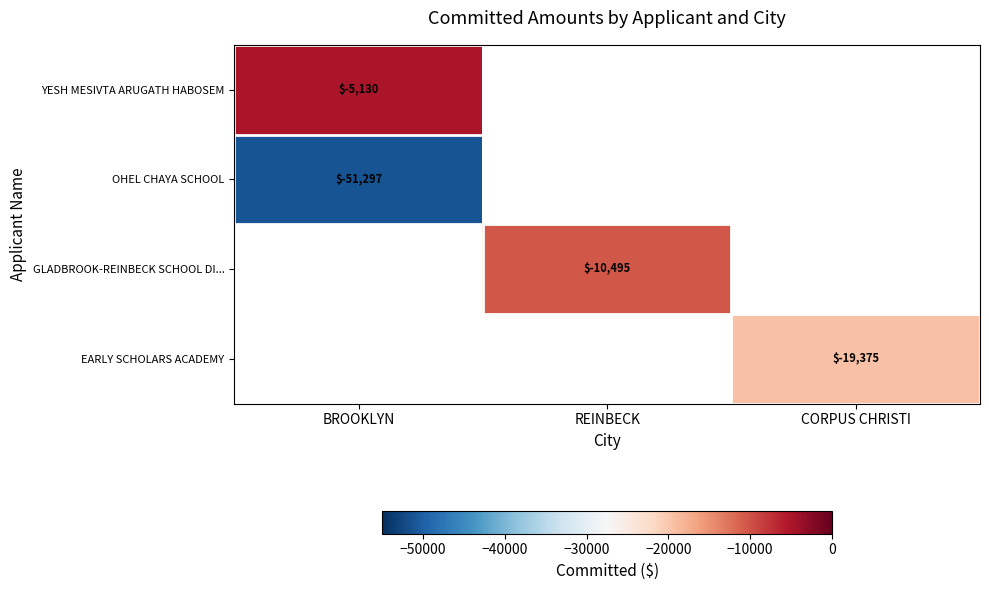

True or false: EARLY SCHOLARS ACADEMY has a value of -19374.8 at CORPUS CHRISTI.

True